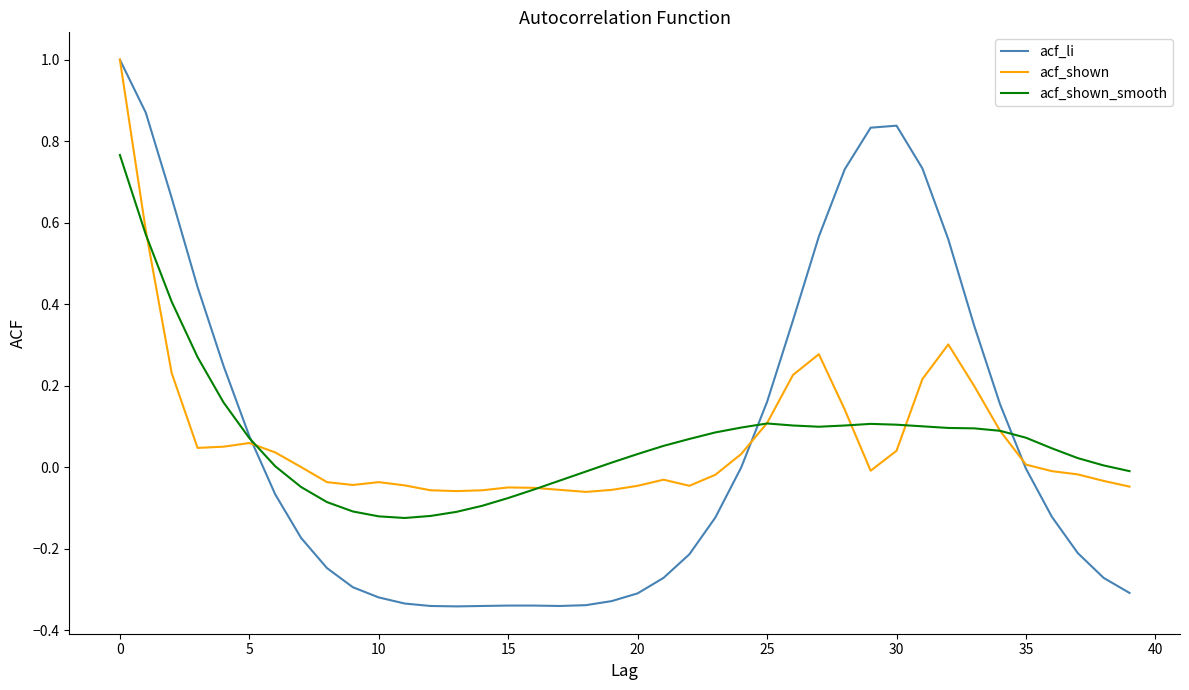

What is the highest value of the acf_shown series?

1.0